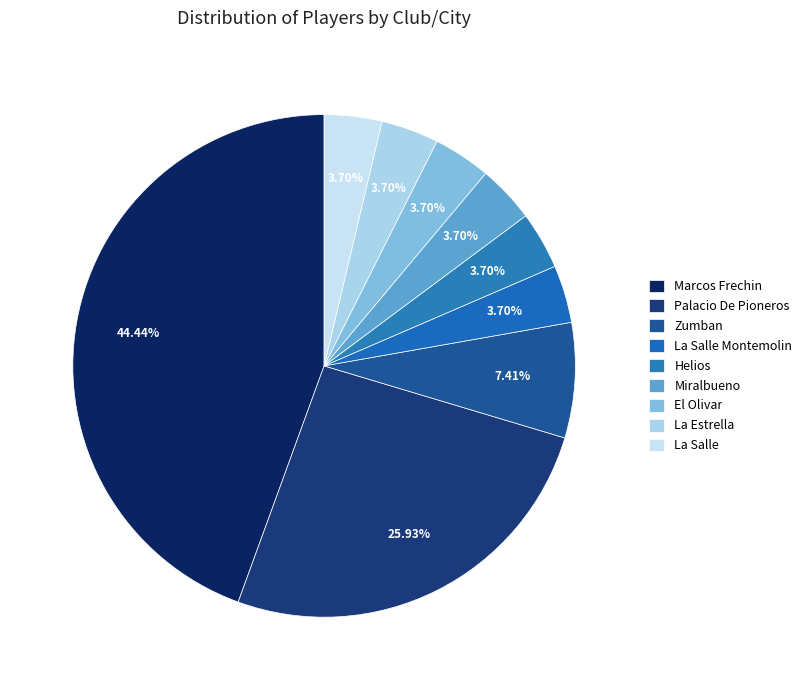

Is it true that El Olivar is 13% of the pie?

False